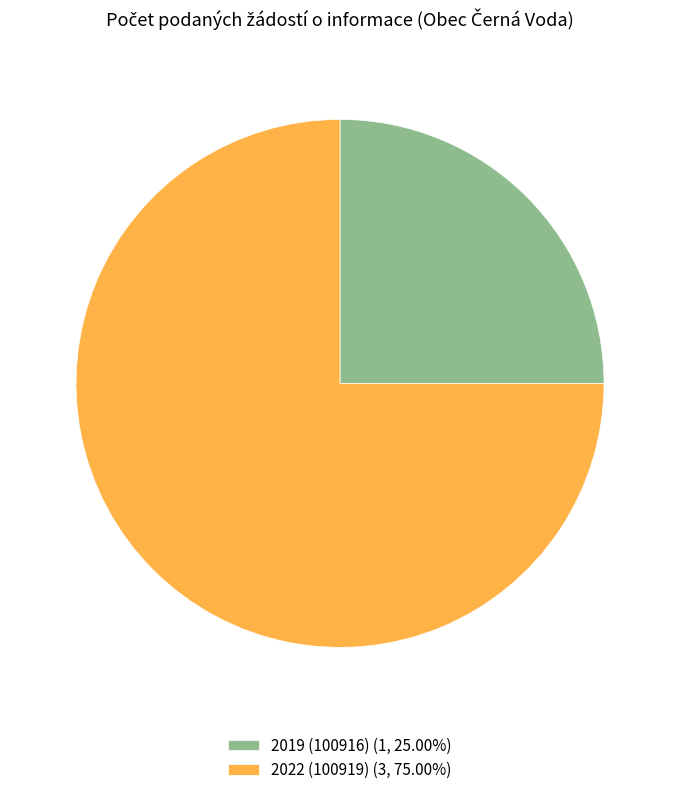

Combined, do 2022 (100919) (3, 75.00%) and 2019 (100916) (1, 25.00%) account for over 50%?

Yes